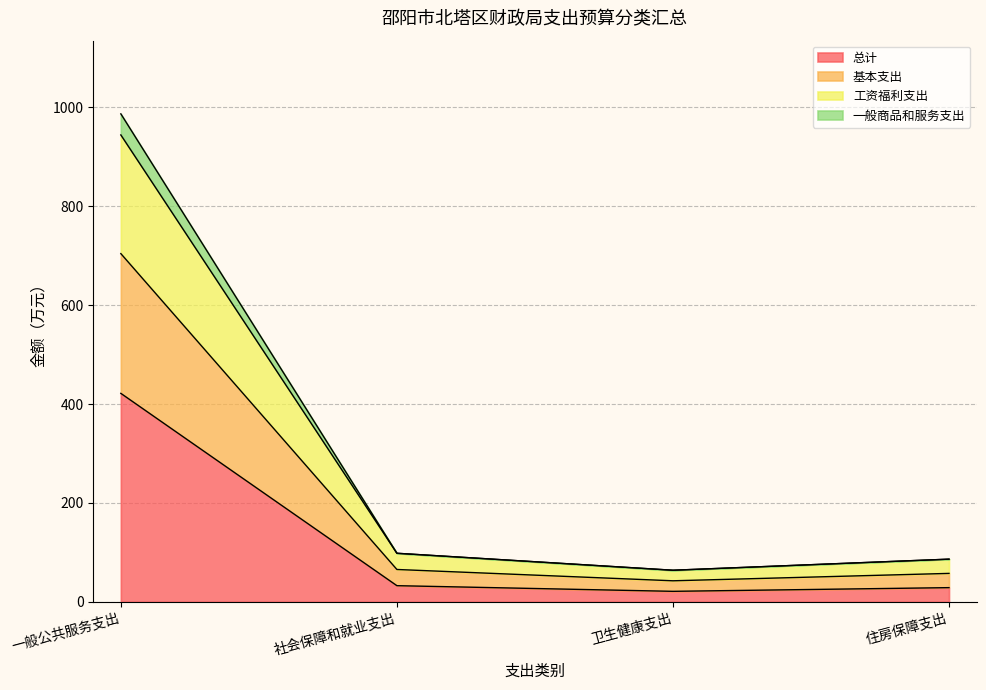

What is the maximum value for 总计?

421.5